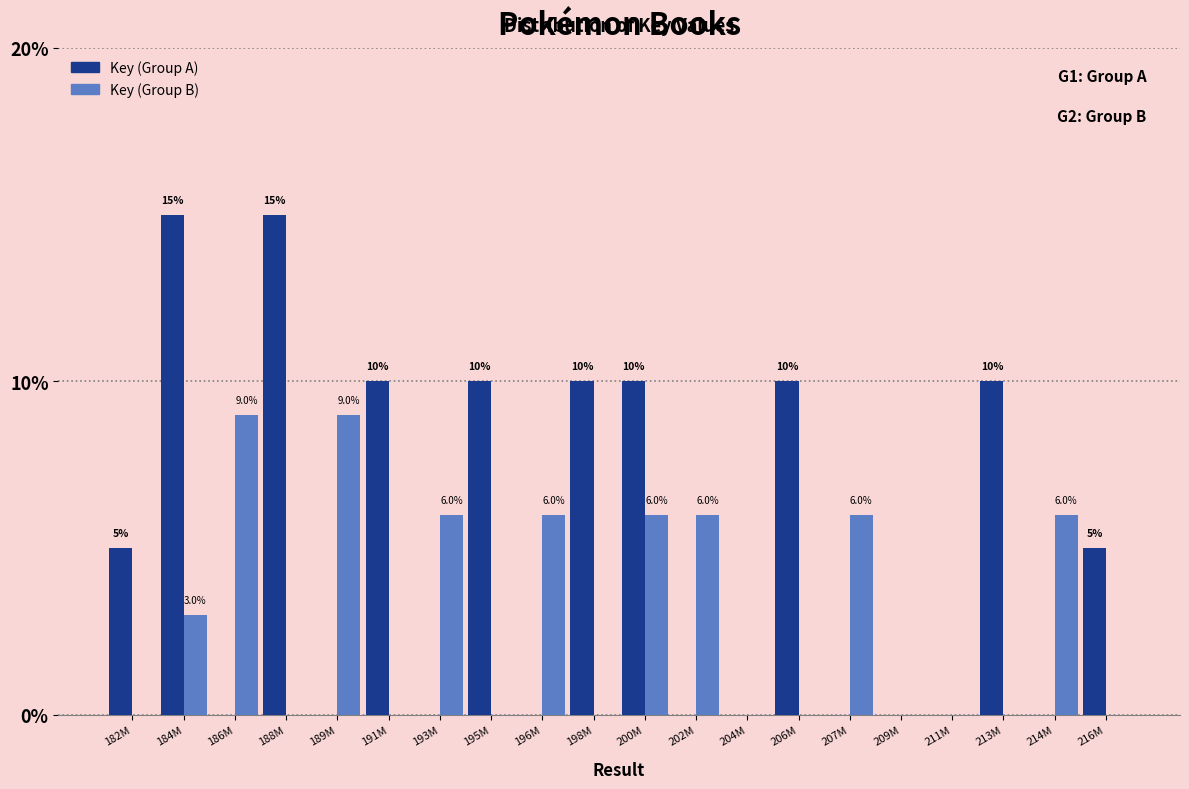

At which label is Key (Group B) closest to 4?

184M